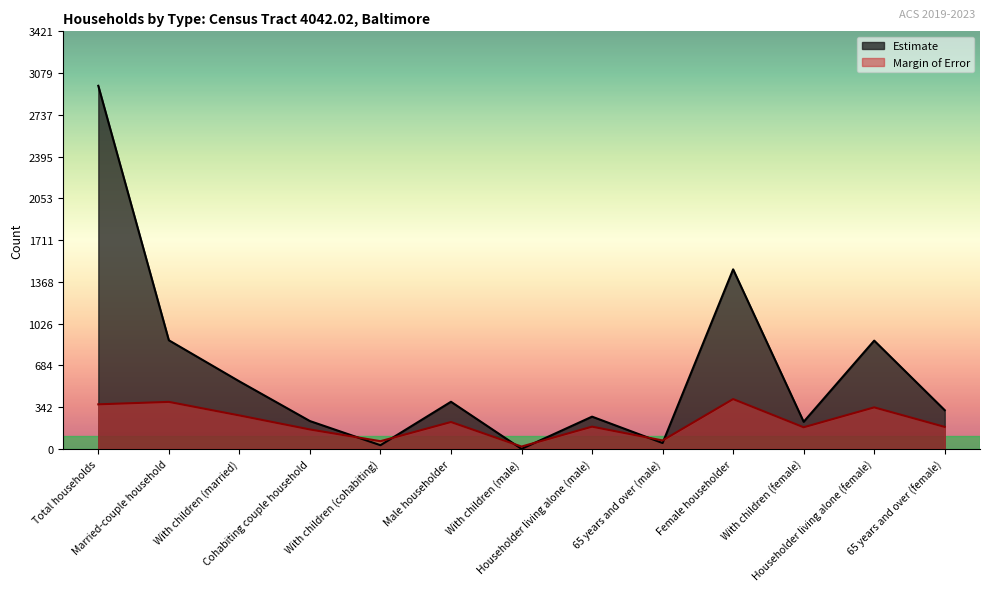

At which label does Estimate reach its peak?

Total households